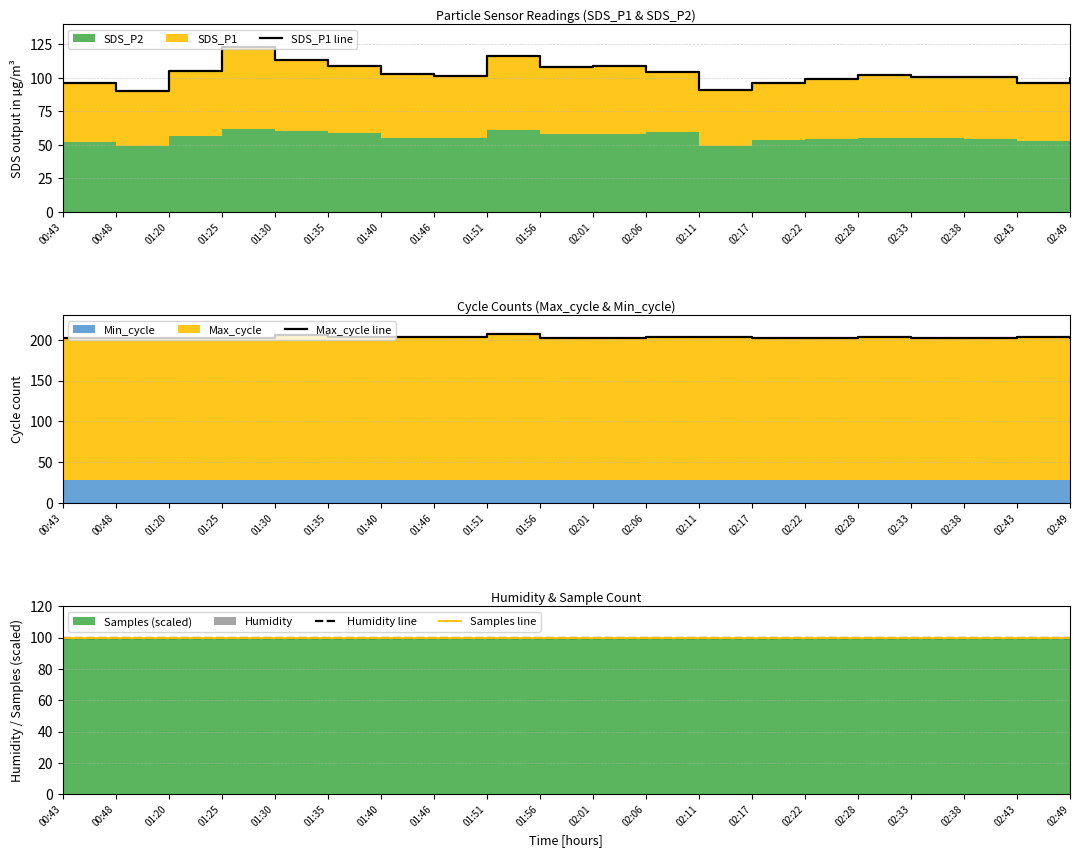

Reading right to left, list all the values displayed in this chart.

SDS_P1 line: 02:49=99.9	02:43=96.2	02:38=100.8	02:33=100.8	02:28=101.9	02:22=99.3	02:17=96.1	02:11=90.9	02:06=104.3	02:01=108.6	01:56=107.9	01:51=116.6	01:46=101.1	01:40=102.7	01:35=108.7	01:30=113.1	01:25=123.2	01:20=105.4	00:48=89.9	00:43=96.3
Max_cycle line: 02:49=202.5	02:43=202.9	02:38=202.6	02:33=202.3	02:28=203.5	02:22=202.3	02:17=202.4	02:11=202.8	02:06=203.0	02:01=202.6	01:56=202.5	01:51=207.4	01:46=203.1	01:40=202.9	01:35=203.1	01:30=206.4	01:25=202.6	01:20=202.2	00:48=202.5	00:43=202.5
Humidity line: 02:49=99.9	02:43=99.9	02:38=99.9	02:33=99.9	02:28=99.9	02:22=99.9	02:17=99.9	02:11=99.9	02:06=99.9	02:01=99.9	01:56=99.9	01:51=99.9	01:46=99.9	01:40=99.9	01:35=99.9	01:30=99.9	01:25=99.9	01:20=99.9	00:48=99.9	00:43=99.9
Samples line: 02:49=99.6	02:43=99.8	02:38=99.8	02:33=99.8	02:28=99.6	02:22=99.8	02:17=99.8	02:11=99.8	02:06=99.6	02:01=99.8	01:56=99.8	01:51=99.8	01:46=99.8	01:40=99.9	01:35=99.9	01:30=99.9	01:25=99.5	01:20=99.9	00:48=99.7	00:43=99.9